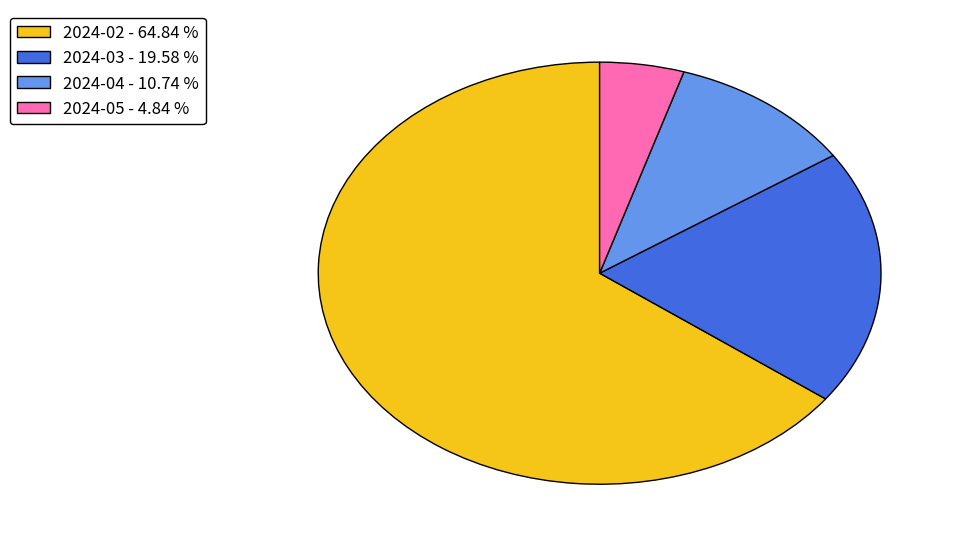

True or false: 2024-04 accounts for 25% of the total.

False